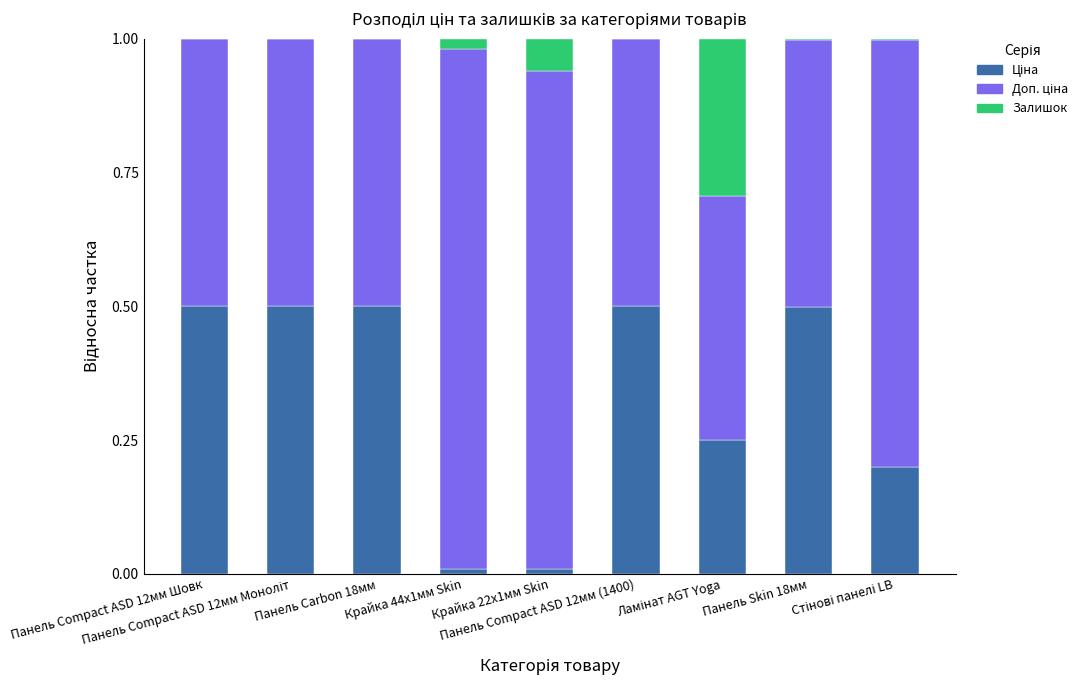

Are the bars horizontal?

No